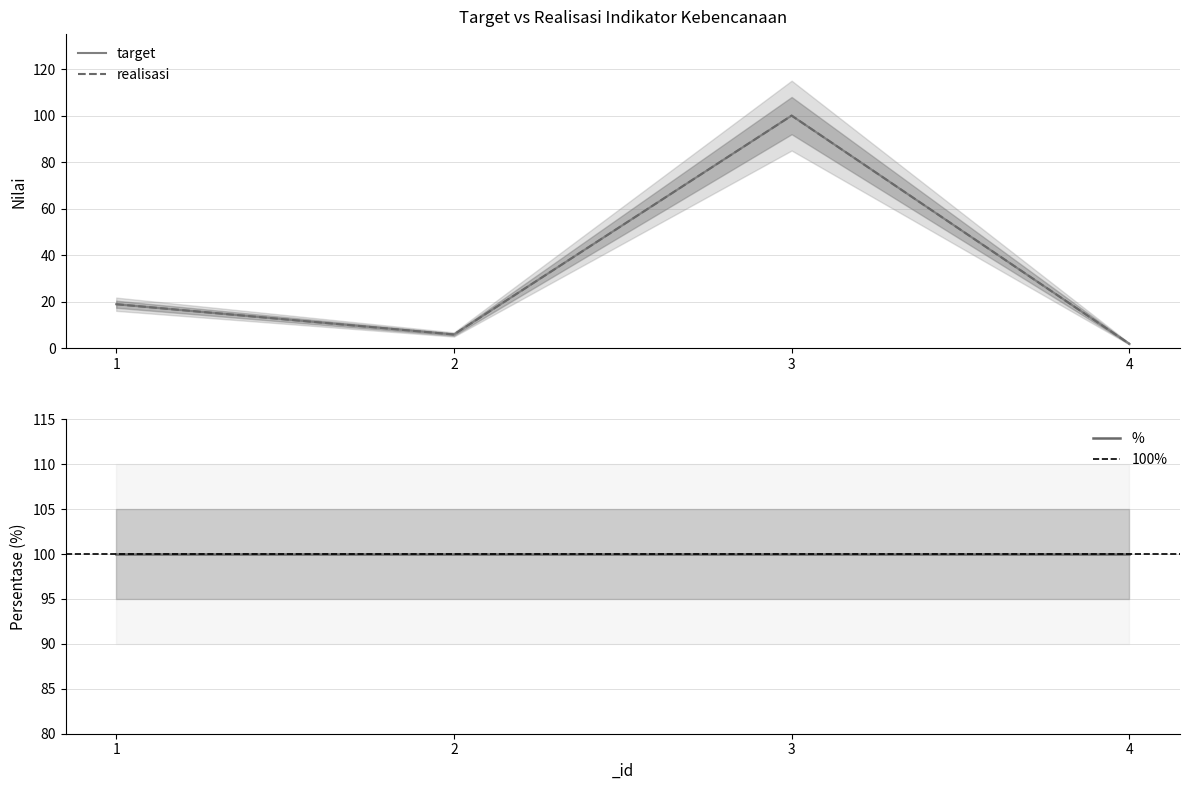

The value of realisasi at 3 is 100. True or false?

True